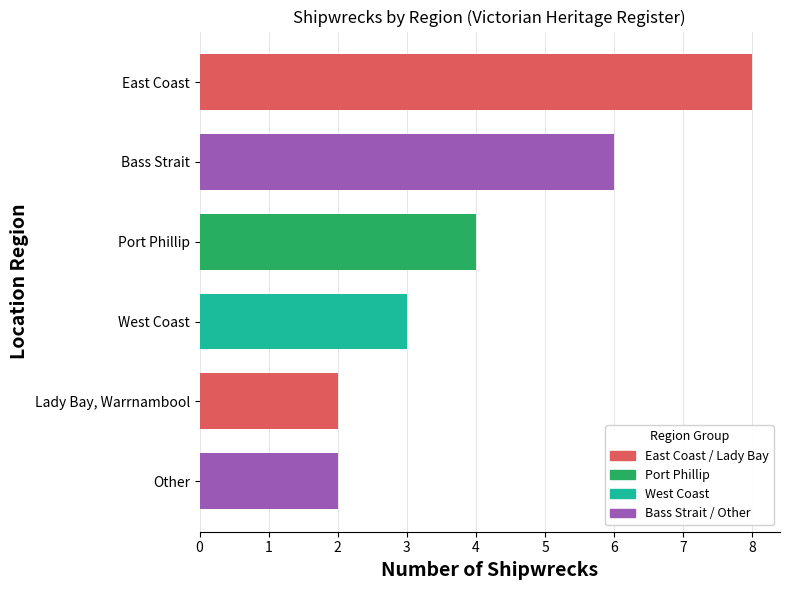

What is the minimum value shown in the chart?

2